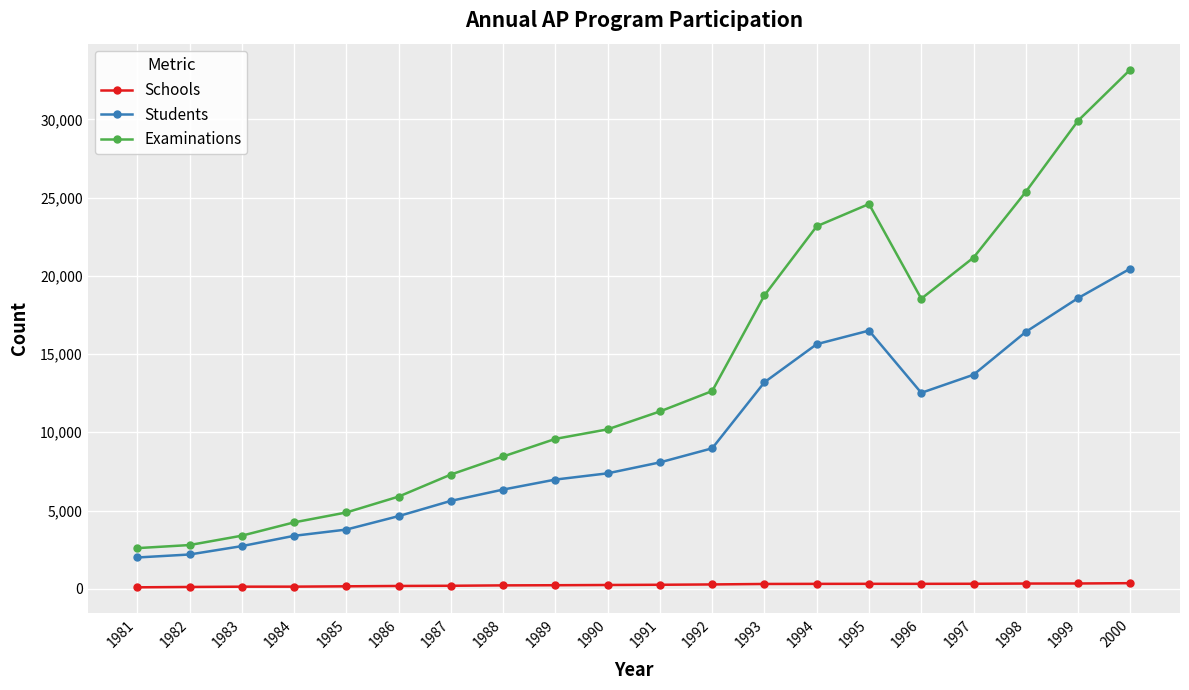

Does the chart display data point markers on the line(s)?

Yes